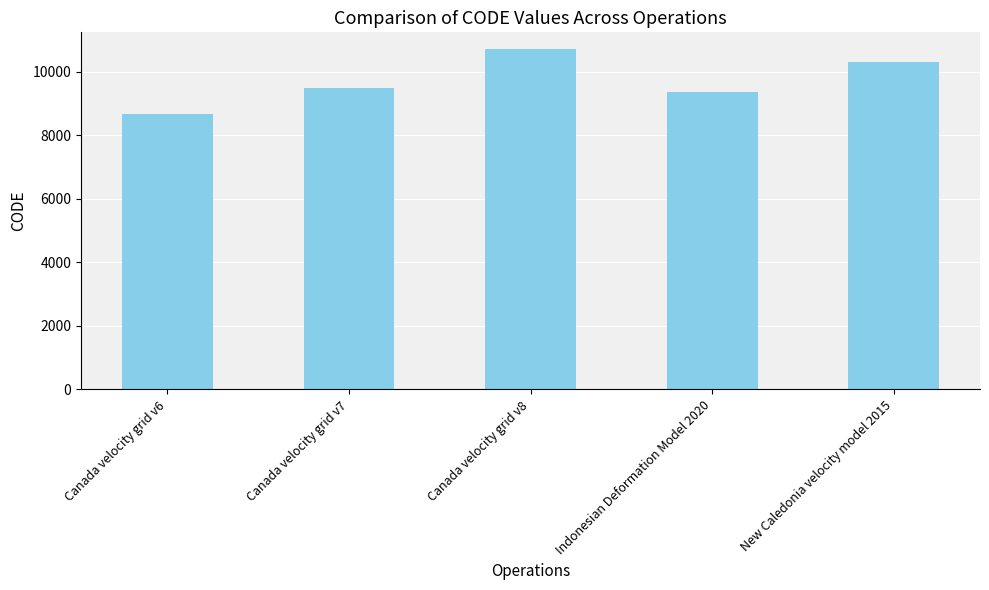

Is it true that the value at New Caledonia velocity model 2015 is 10323?

True